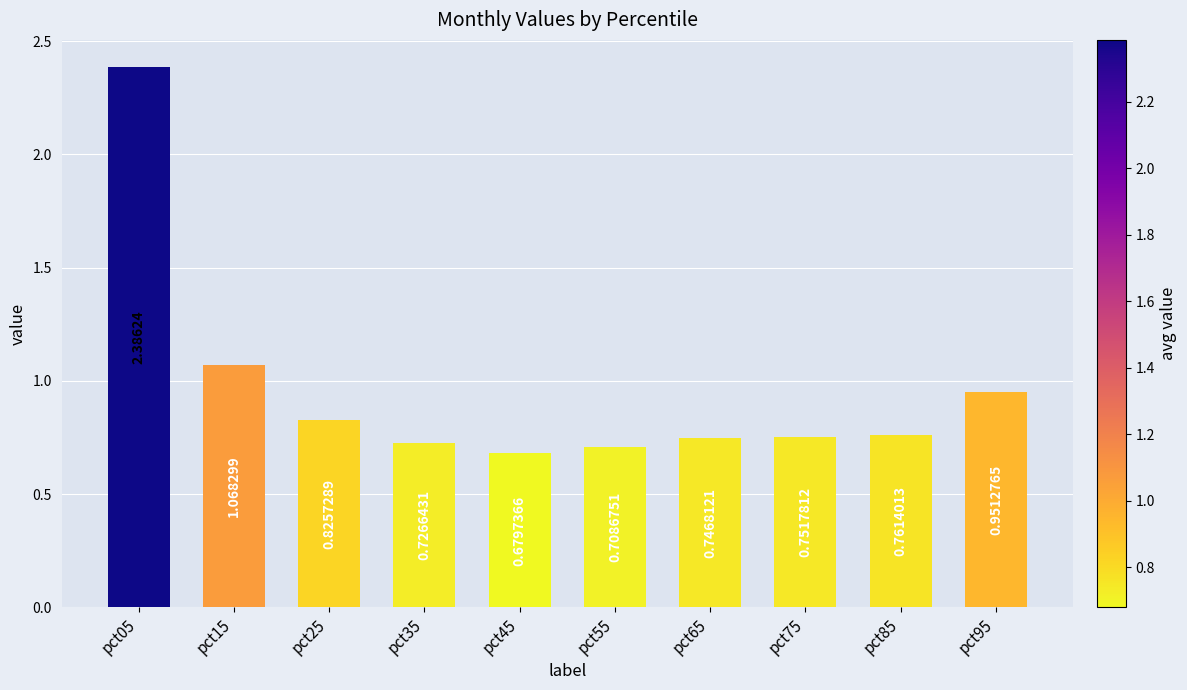

Between pct15 and pct05, which is larger?

pct05